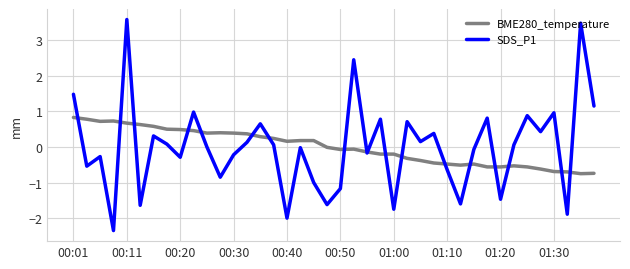

Which series has the largest range (max minus min)?

SDS_P1